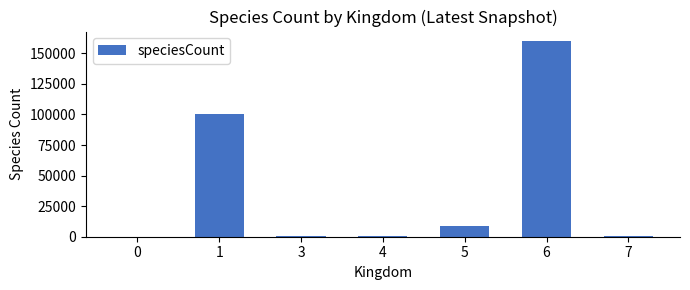

What is the greatest value displayed?

159783